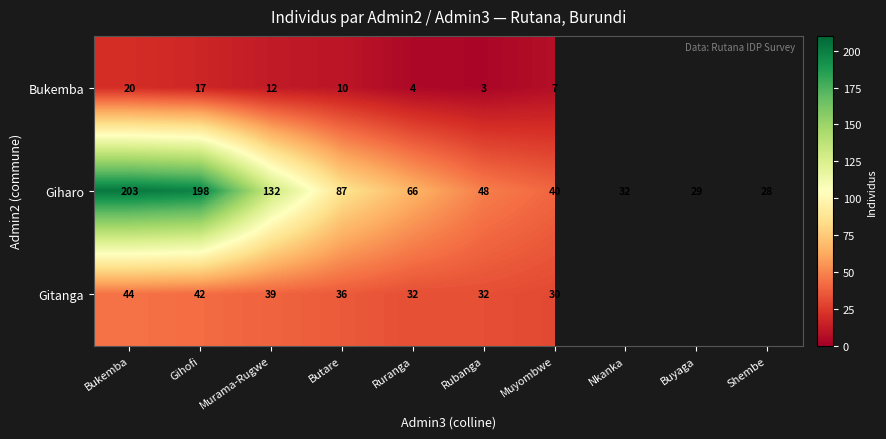

Is it true that Giharo equals 30.7 at Rubanga?

False